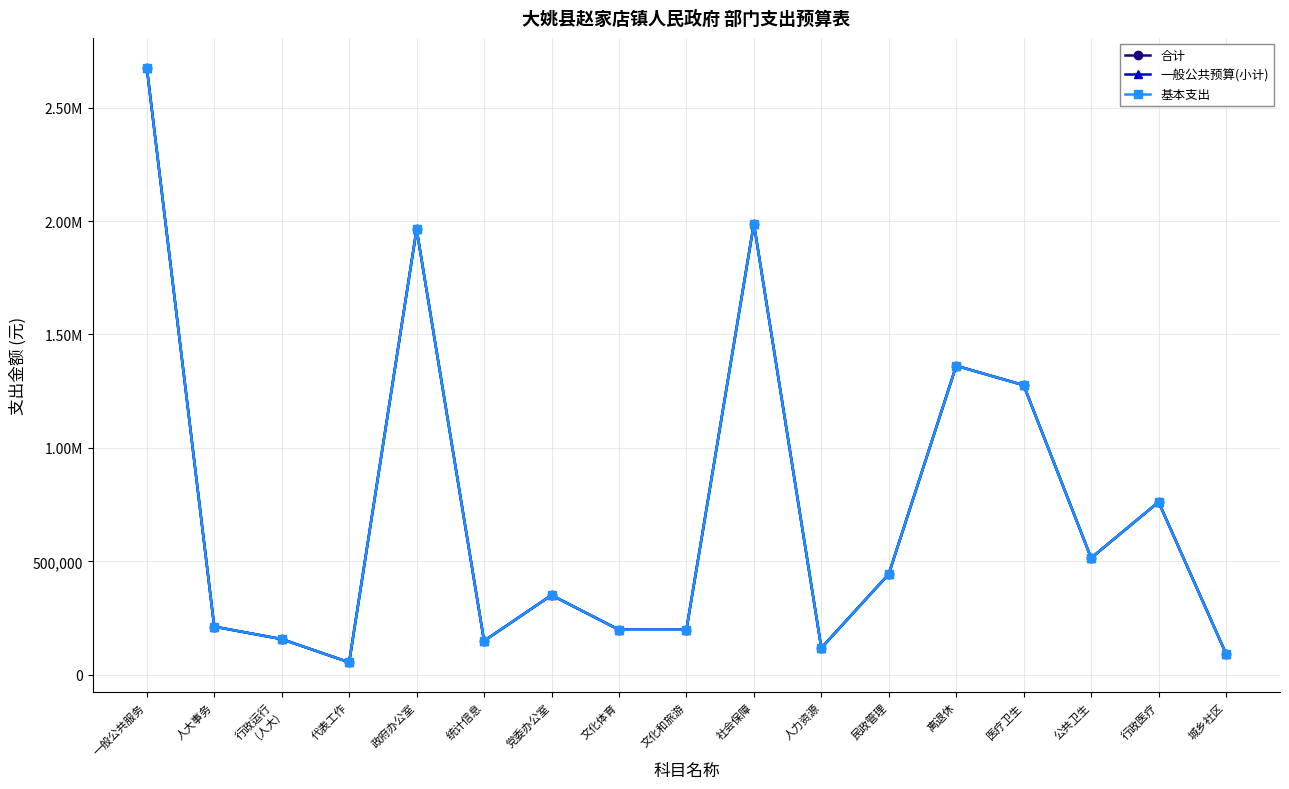

How many lines are shown in the chart?

3